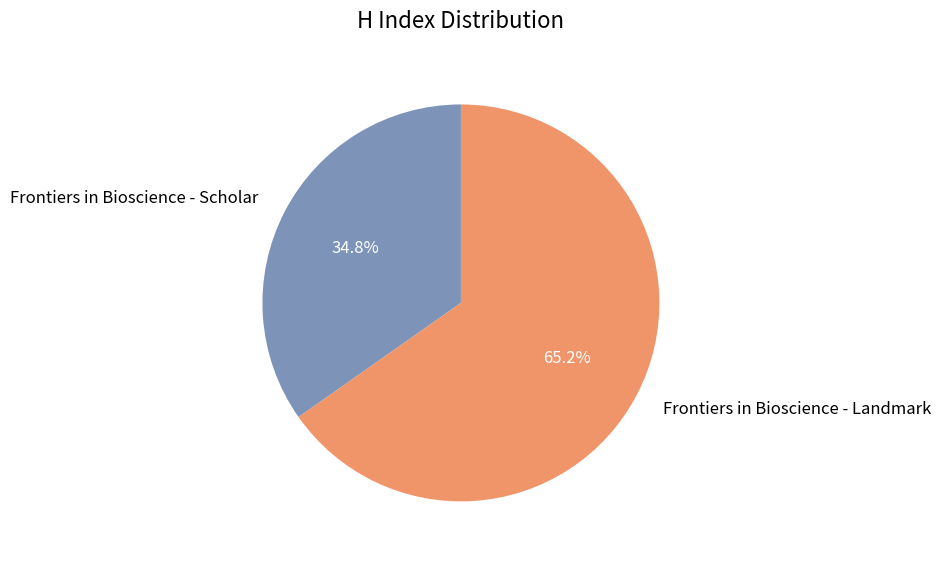

To the nearest percent, what portion does Frontiers in Bioscience - Landmark represent?

65%